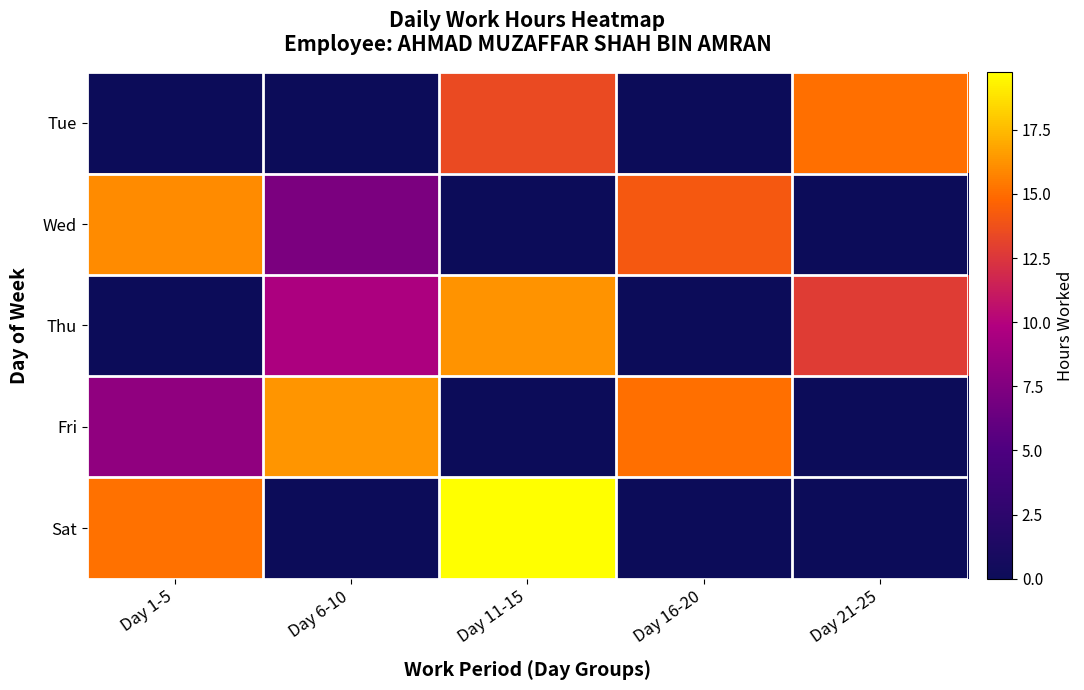

At which category is the sum across all series the highest?

Day 11-15